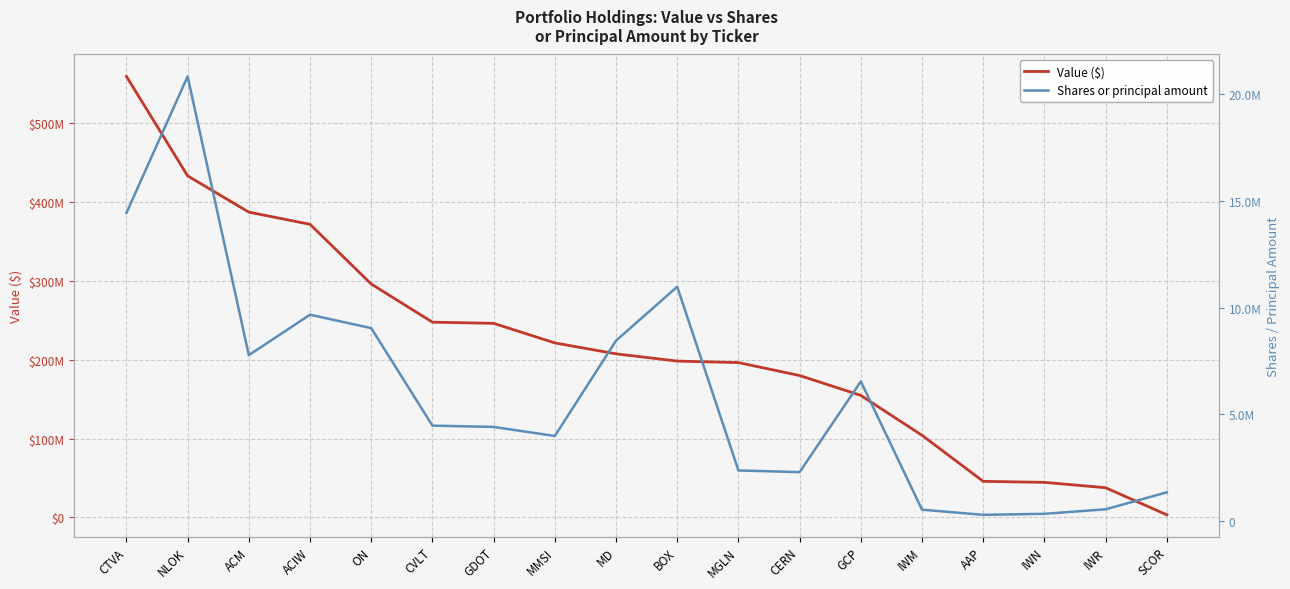

How many lines are shown in the chart?

2